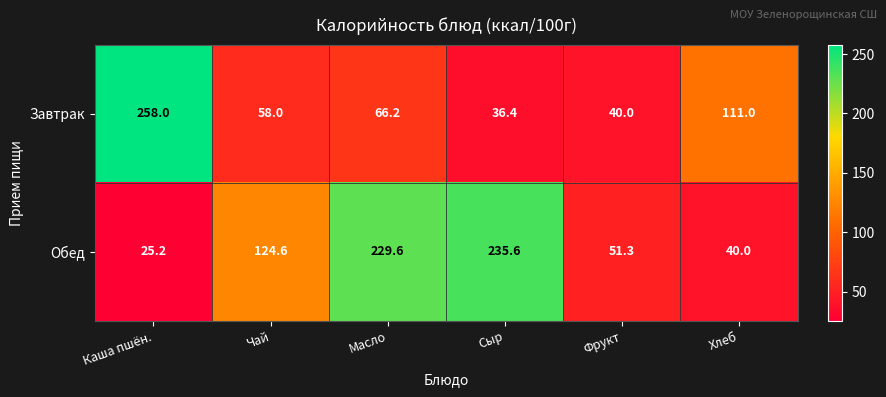

Which series changed the most between Масло and Хлеб?

Обед